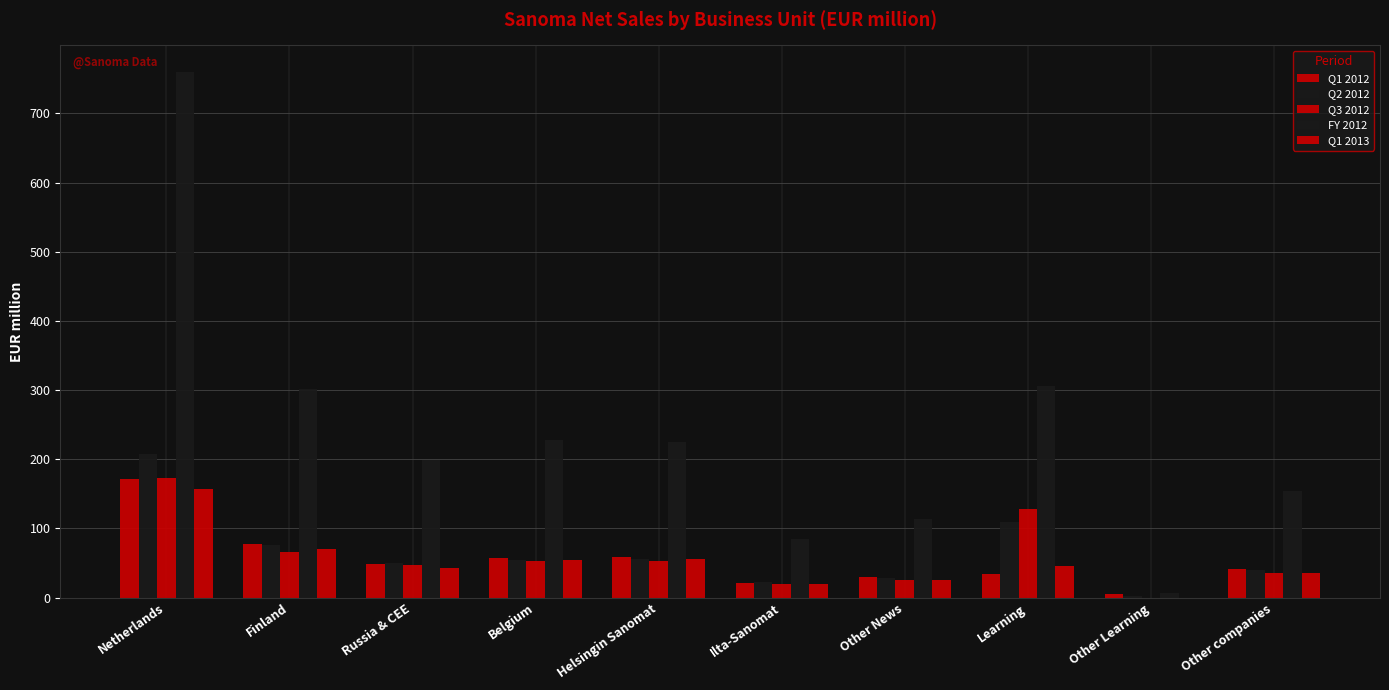

Reading left to right, transcribe all the data shown in this chart.

Q1 2012: Netherlands=171.6	Finland=77.4	Russia & CEE=49.0	Belgium=56.8	Helsingin Sanomat=59.3	Ilta-Sanomat=21.2	Other News=29.5	Learning=34.2	Other Learning=4.6	Other companies=41.1
Q2 2012: Netherlands=208.1	Finland=76.7	Russia & CEE=50.1	Belgium=54.6	Helsingin Sanomat=56.2	Ilta-Sanomat=22.0	Other News=28.6	Learning=109.3	Other Learning=1.8	Other companies=40.0
Q3 2012: Netherlands=173.5	Finland=65.4	Russia & CEE=46.9	Belgium=52.9	Helsingin Sanomat=52.2	Ilta-Sanomat=20.0	Other News=26.1	Learning=127.4	Other Learning=0.0	Other companies=35.6
FY 2012: Netherlands=760.4	Finland=301.7	Russia & CEE=199.5	Belgium=228.3	Helsingin Sanomat=224.9	Ilta-Sanomat=84.3	Other News=113.5	Learning=306.4	Other Learning=6.5	Other companies=154.0
Q1 2013: Netherlands=157.2	Finland=69.6	Russia & CEE=42.8	Belgium=54.3	Helsingin Sanomat=56.3	Ilta-Sanomat=20.0	Other News=24.8	Learning=45.7	Other Learning=0.0	Other companies=34.9